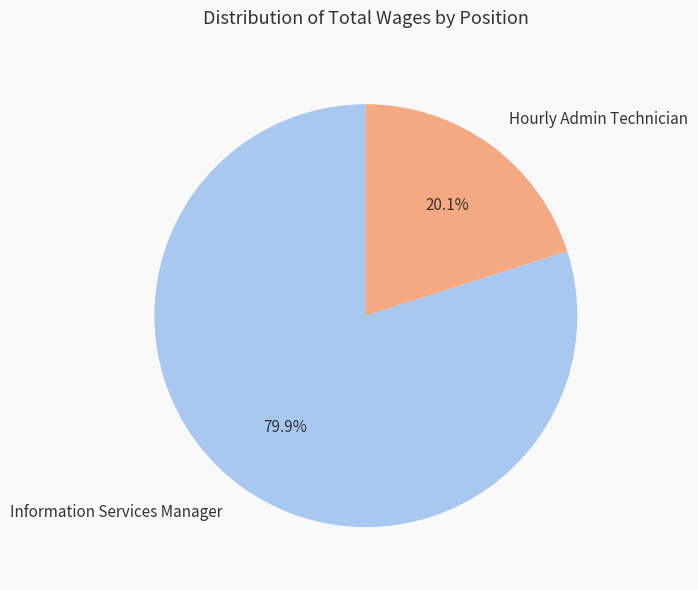

Is there a majority slice in this chart?

Yes